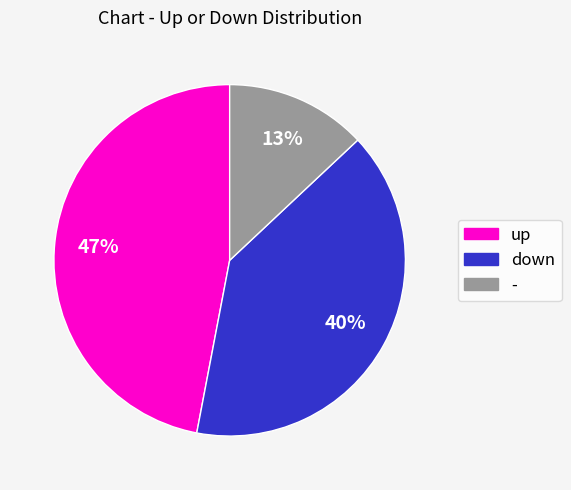

Does any single category account for the majority?

No